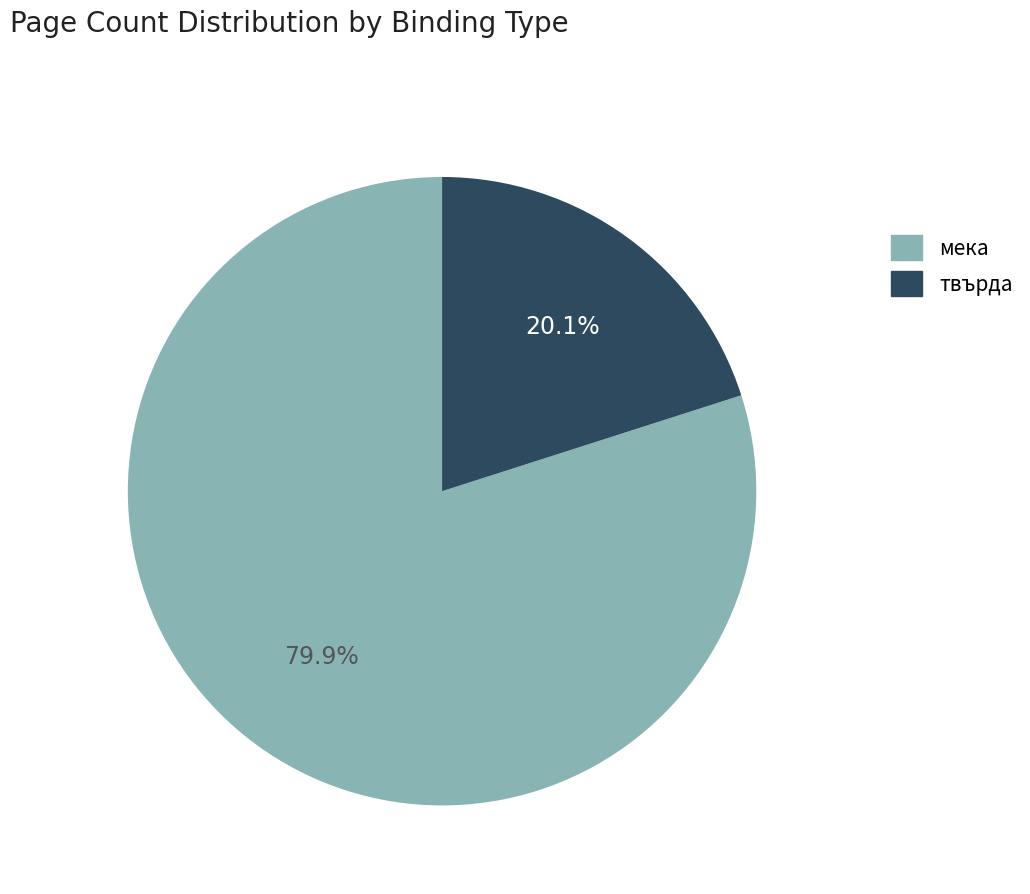

Does any single category account for the majority?

Yes